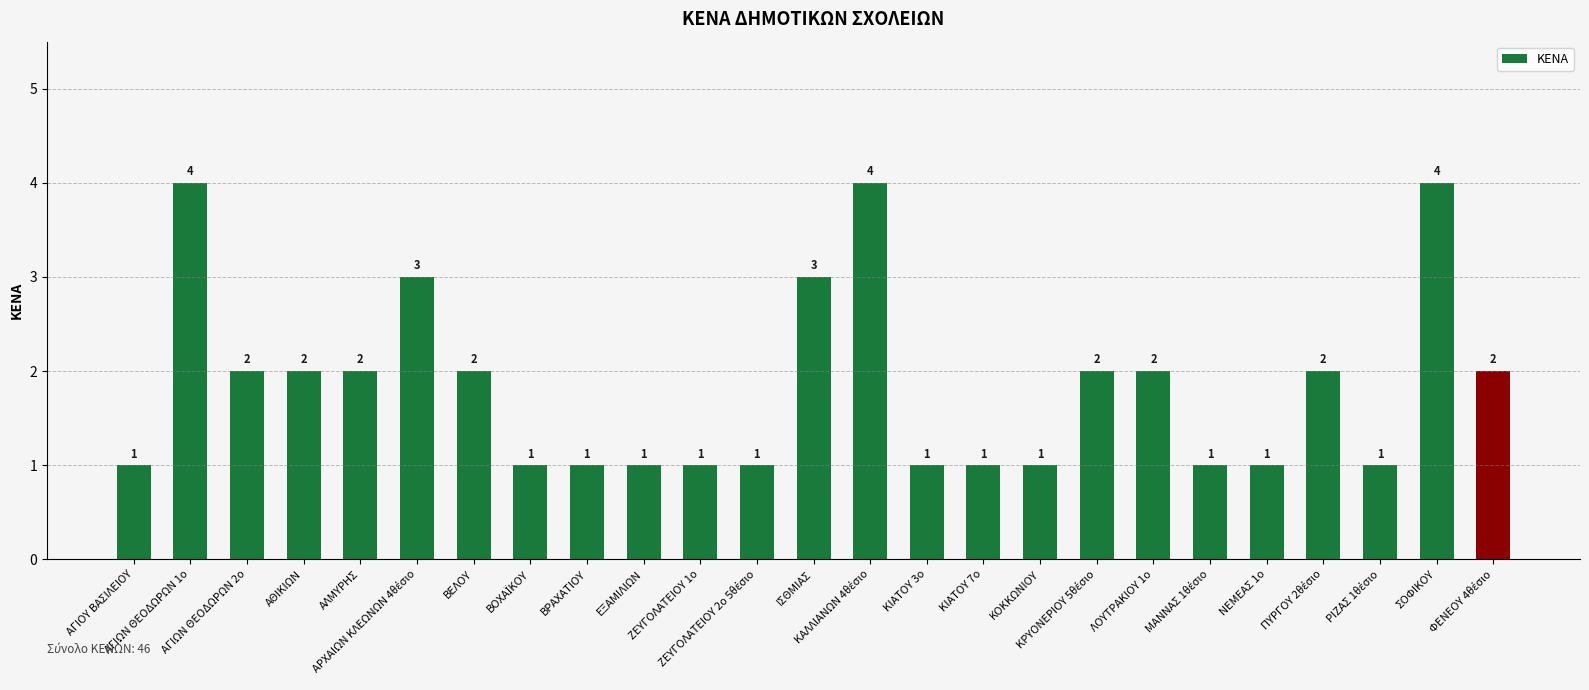

How many values are between 1 and 2?

20